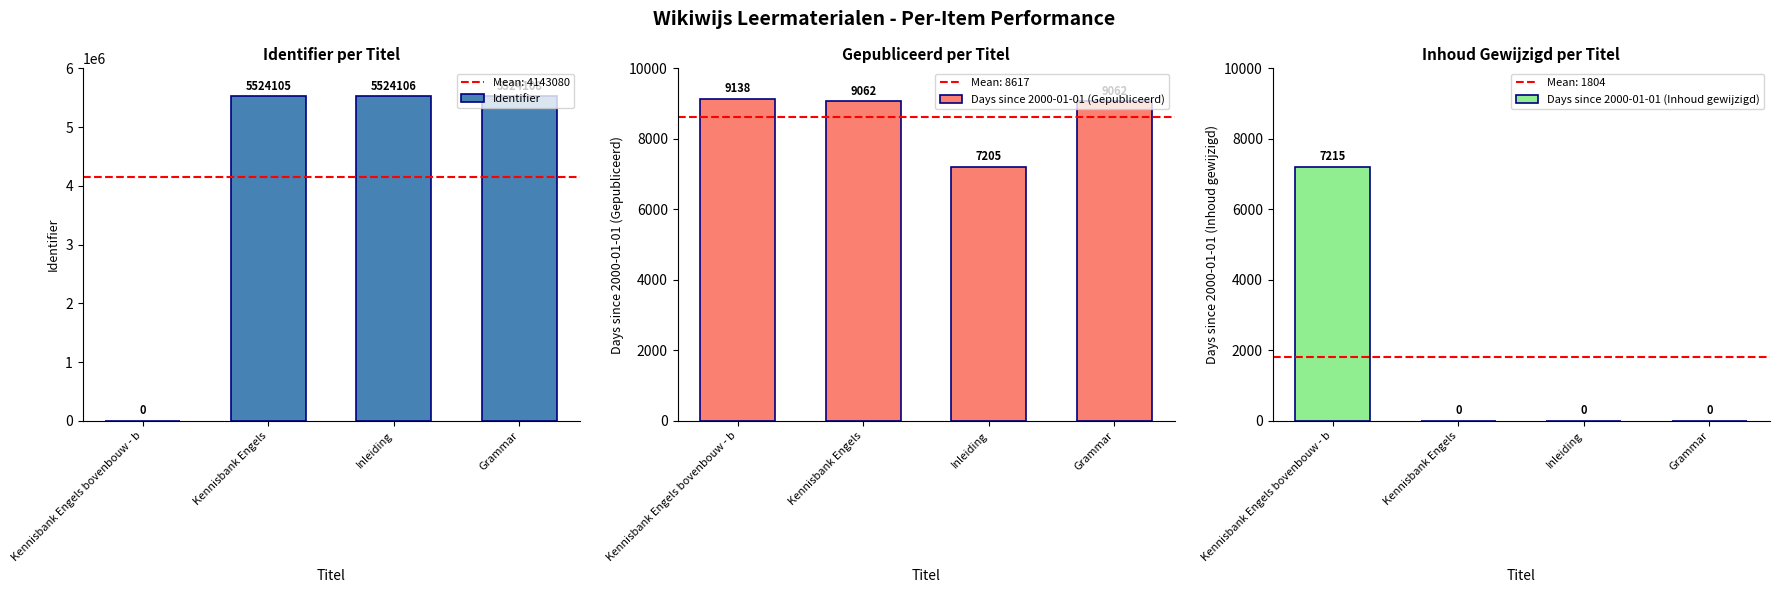

How many groups of bars are there?

4